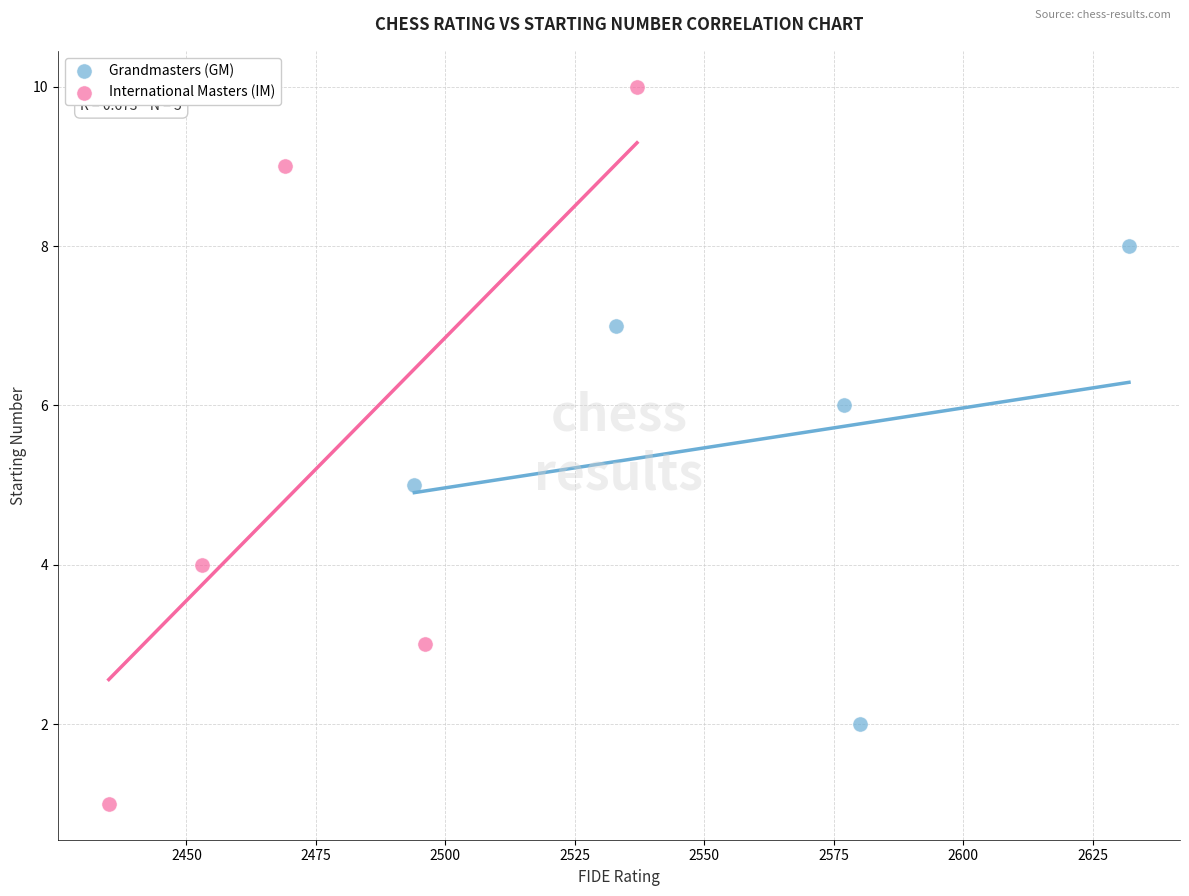

What are all the series names shown in the legend?

Grandmasters (GM), International Masters (IM)